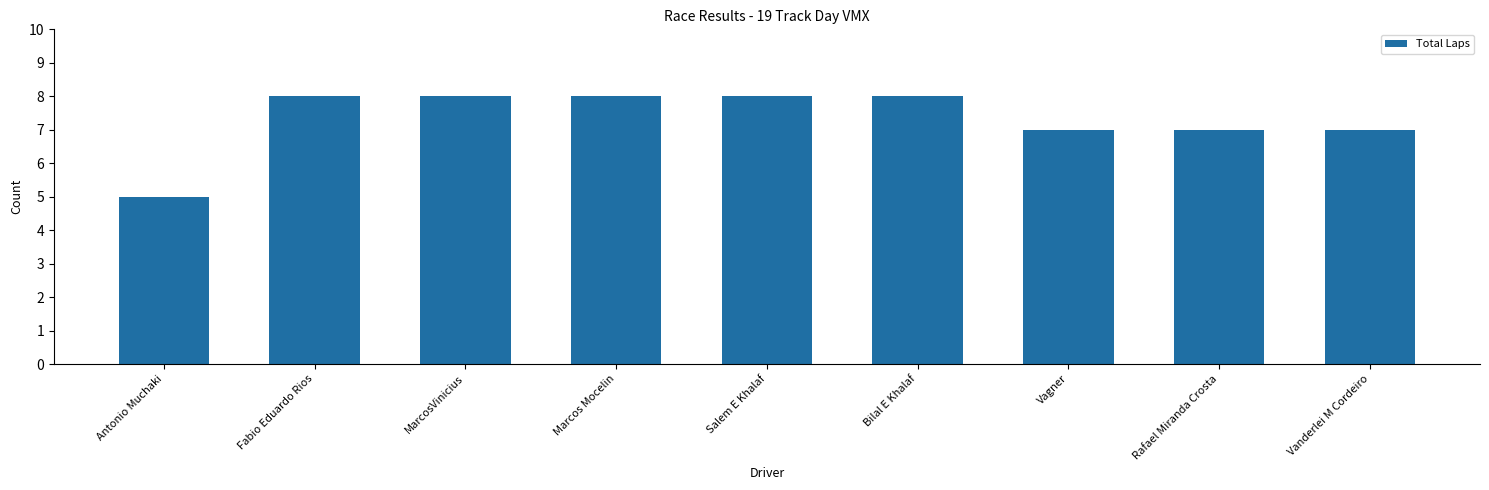

How many values are between 7 and 8?

8